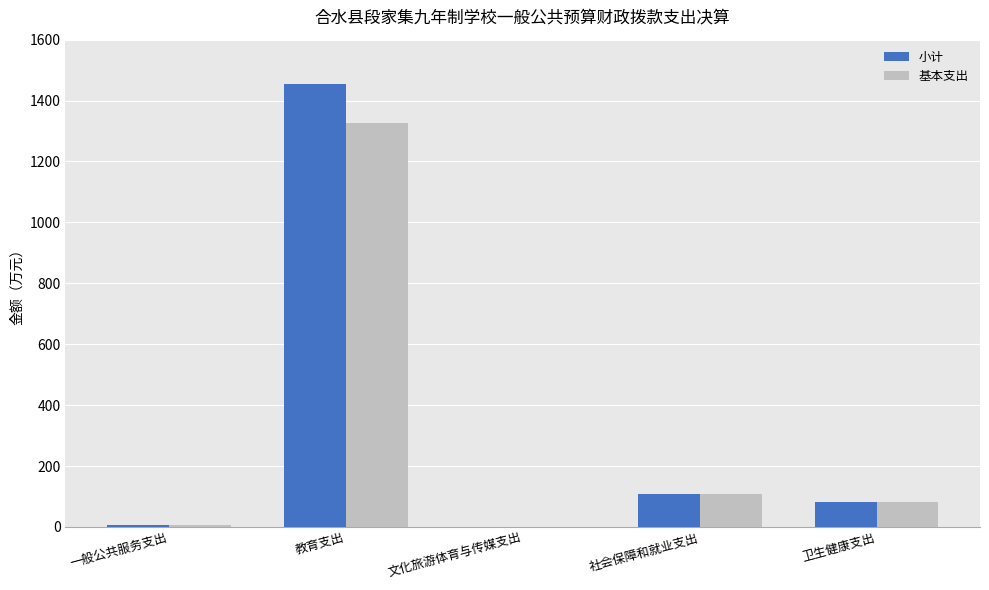

What are all the series names shown in the legend?

小计, 基本支出